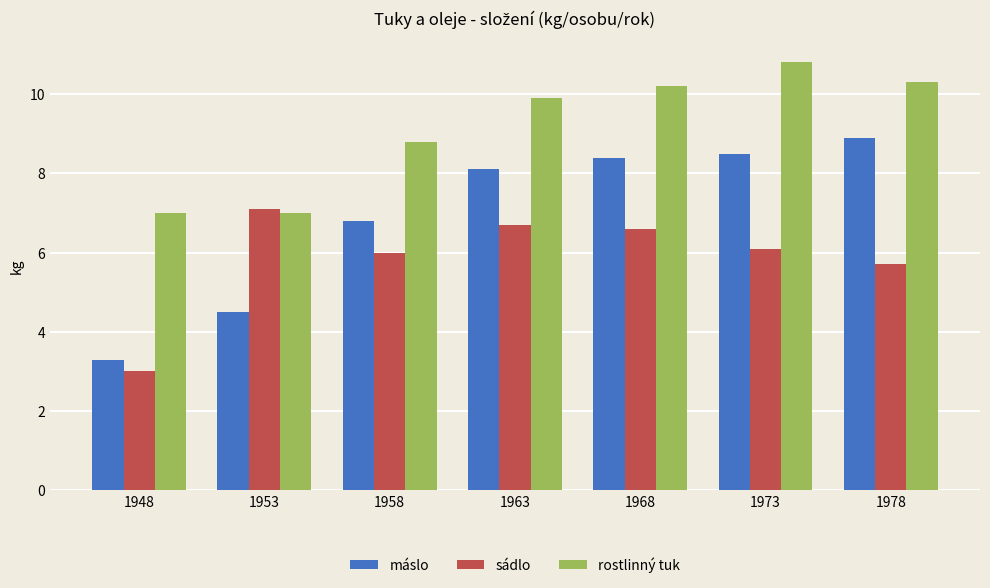

What is the total value across all series at 1953?

18.6